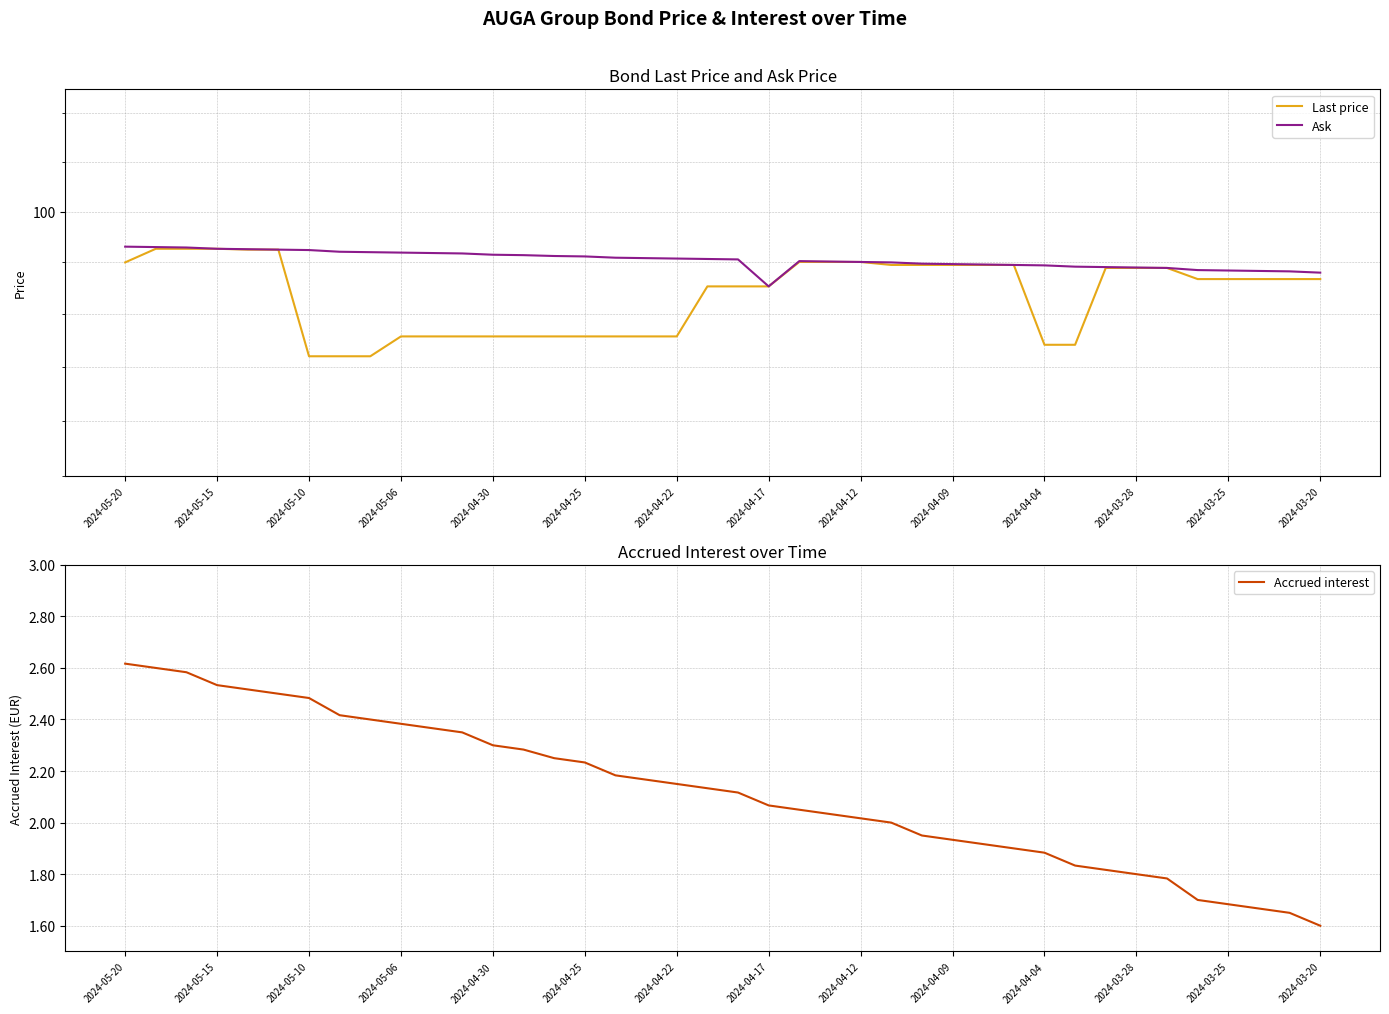

Where is the first local maximum for Ask?

22